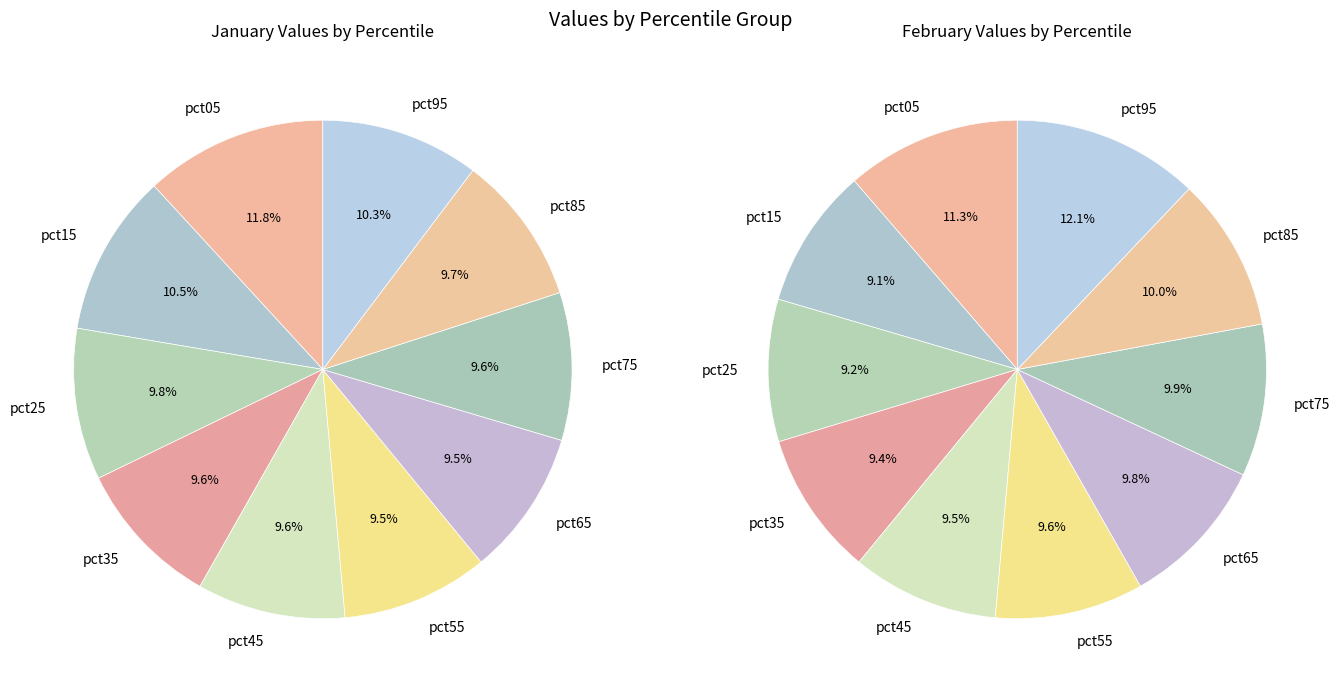

To the nearest percent, what is the combined percentage of jan_values and 5?

21%